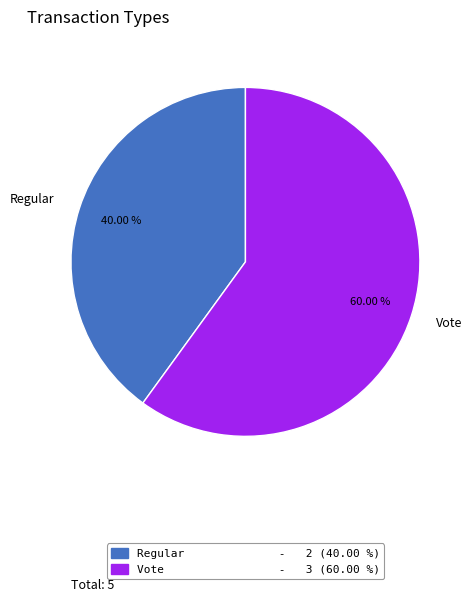

The Regular slice represents 28% of the pie. True or false?

False